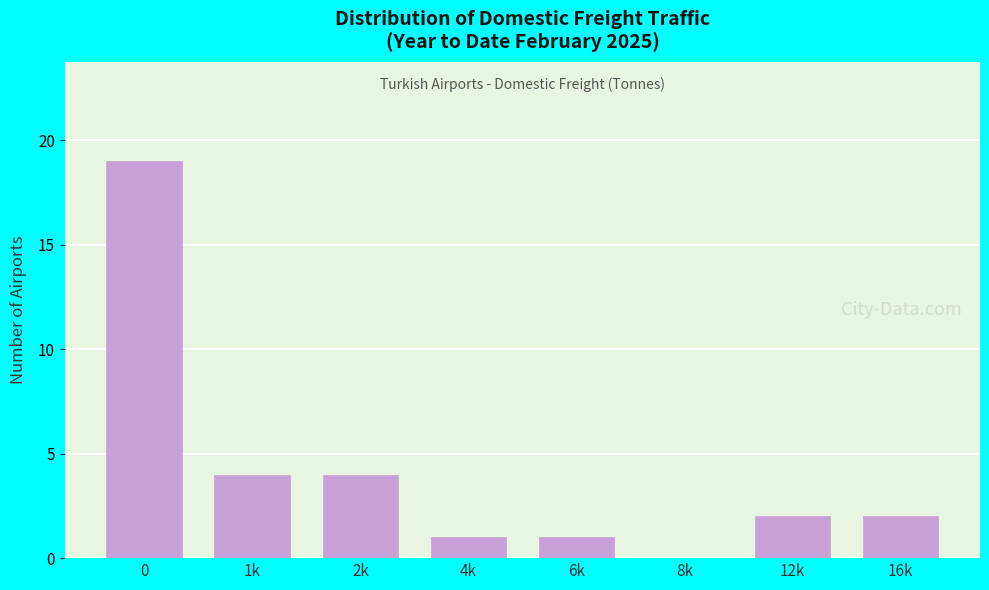

Reading left to right, transcribe all the data shown in this chart.

0=19	1k=4	2k=4	4k=1	6k=1	8k=0	12k=2	16k=2